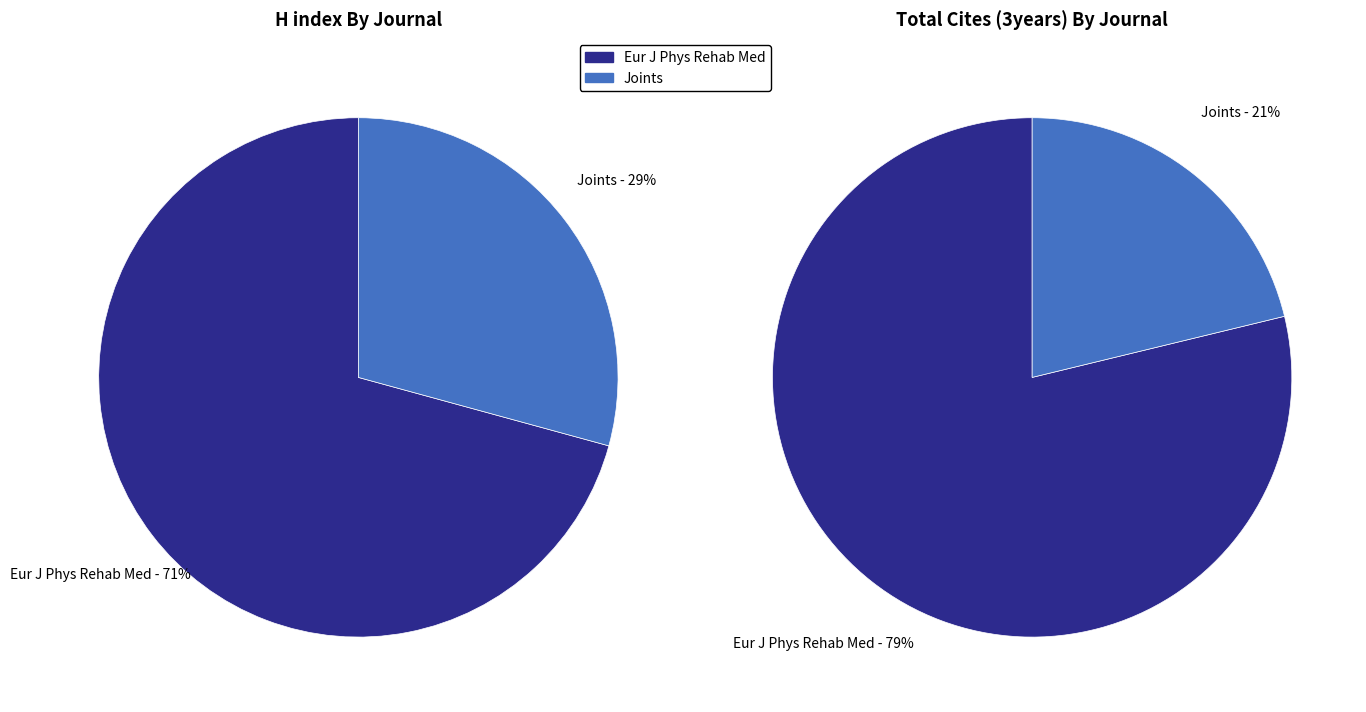

Is the sum of Joints and European Journal of Physical and Rehabilitation Medicine greater than half?

Yes